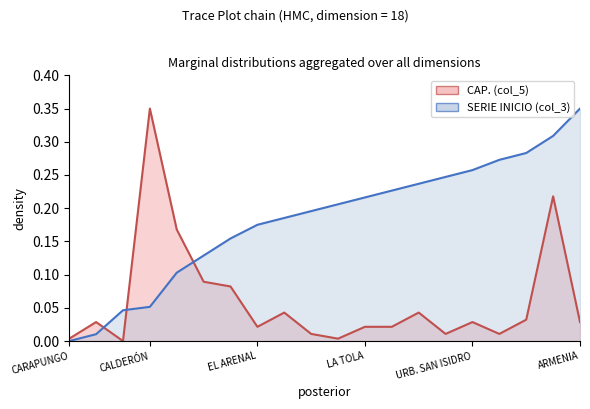

Does the chart have visible grid lines?

No